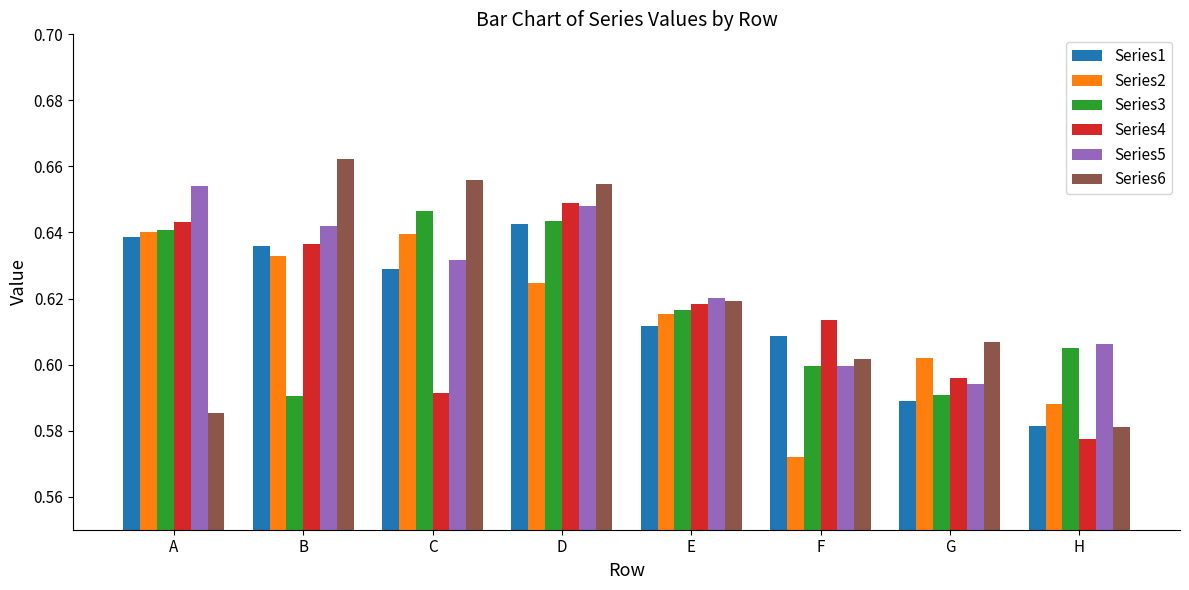

Which series has the largest total across all categories?

Series5